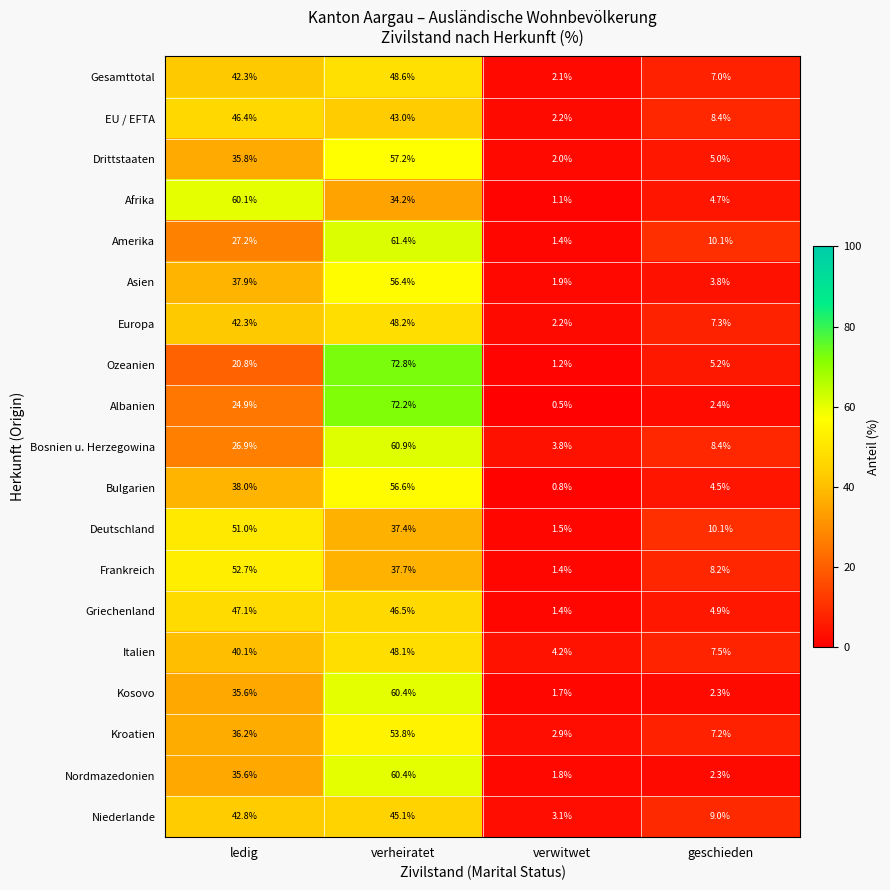

Is it true that Afrika equals 4.7 at geschieden?

True